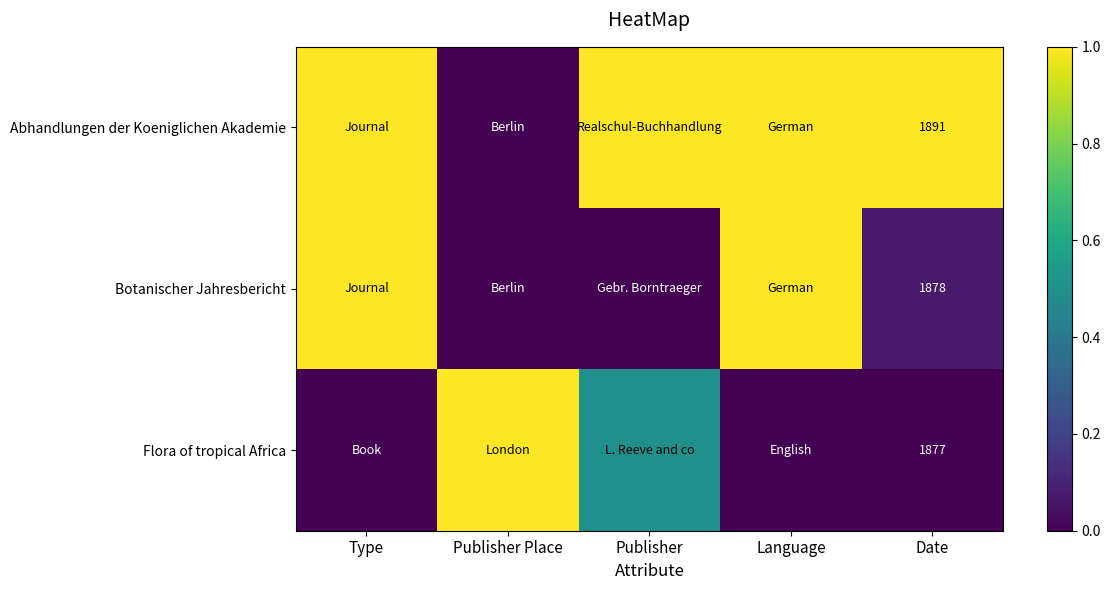

What is the total value across all series at Date?

5646.0